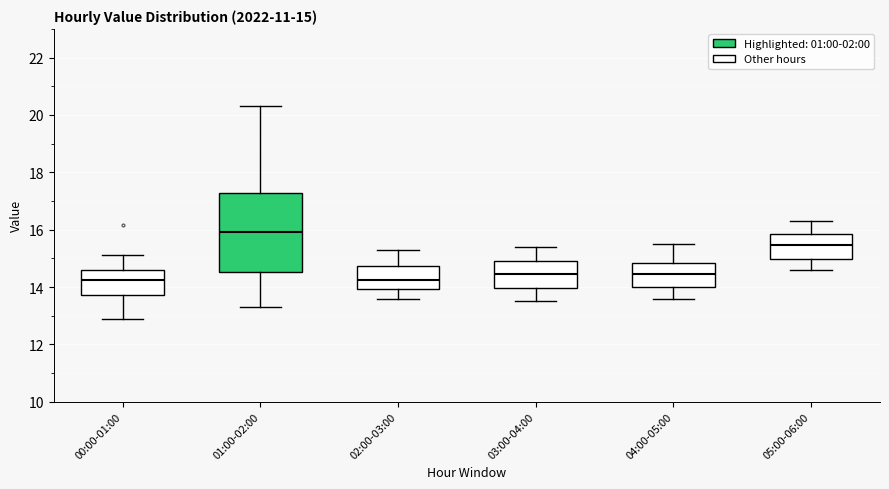

Which box is the tallest, from its lower edge to its upper edge?

01:00-02:00